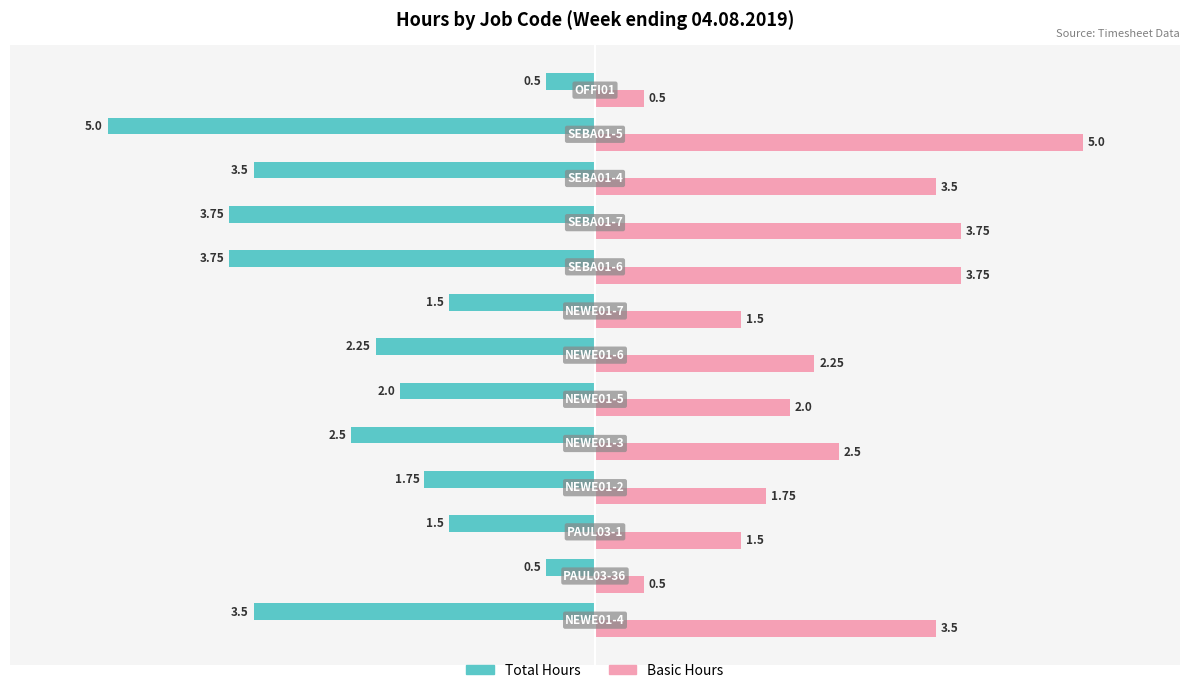

At how many categories does at least one series exceed -1?

13